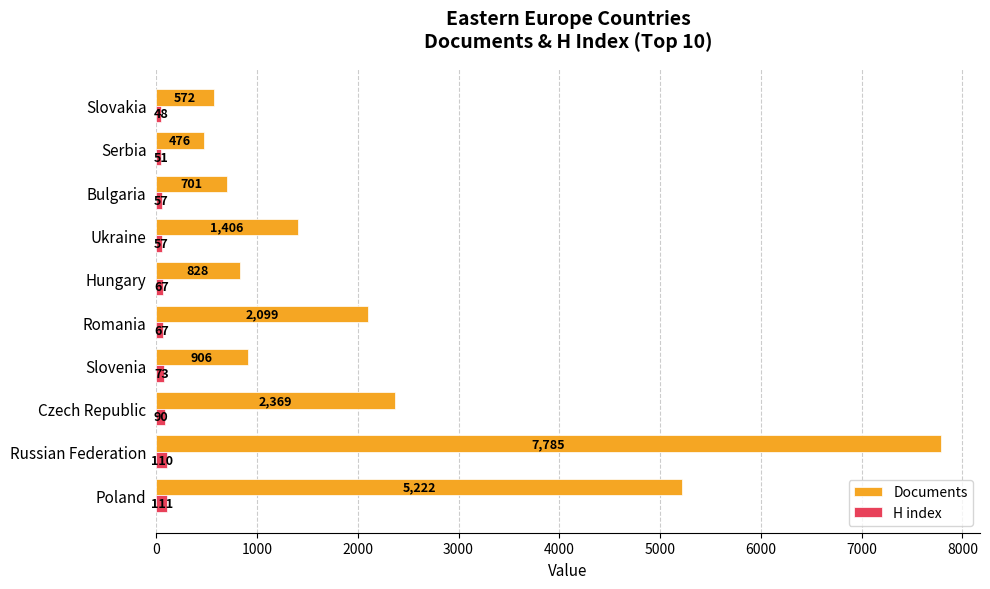

Rank the series by their average value, from lowest to highest.

H index, Documents